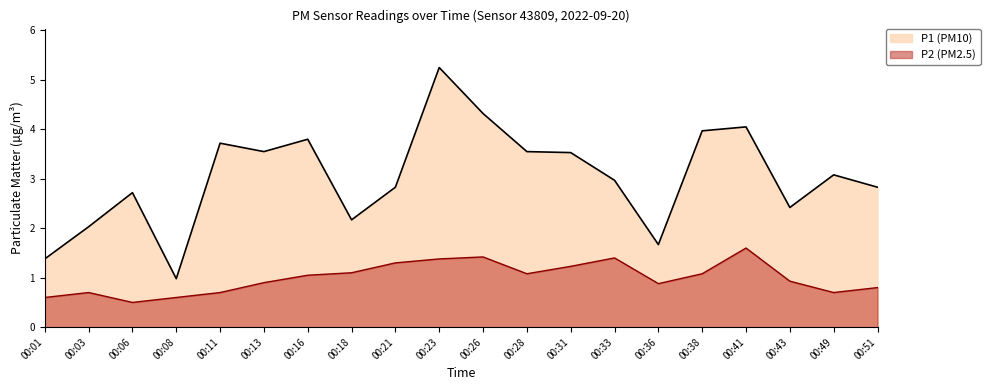

What value does the P2 series have at 00:11?

0.7